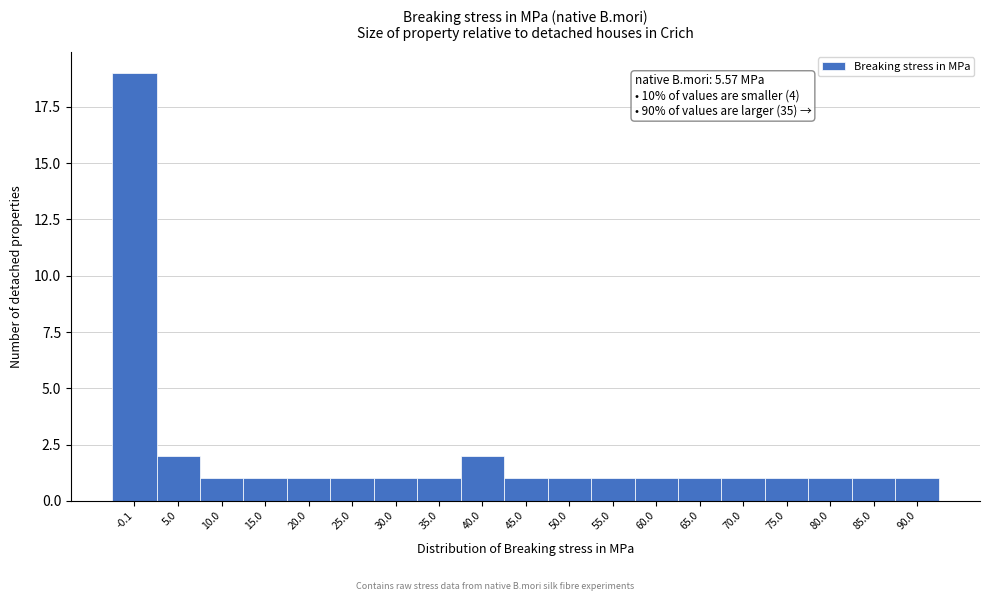

Reading left to right, extract all data points from this chart.

19	2	1	1	1	1	1	1	2	1	1	1	1	1	1	1	1	1	1